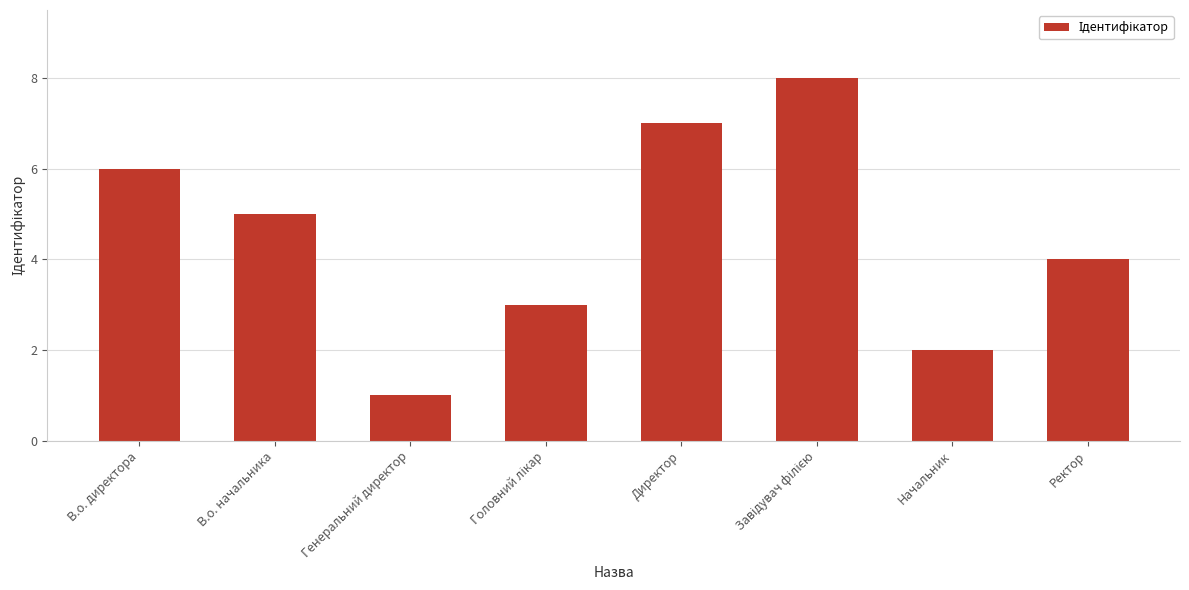

What is the change in value from В.о. начальника to Директор?

+2